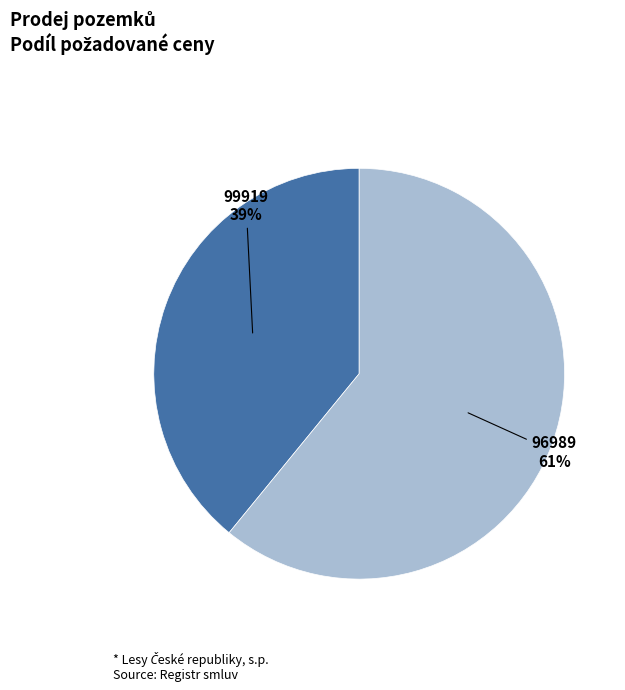

To the nearest percent, what portion does 99919 represent?

39%